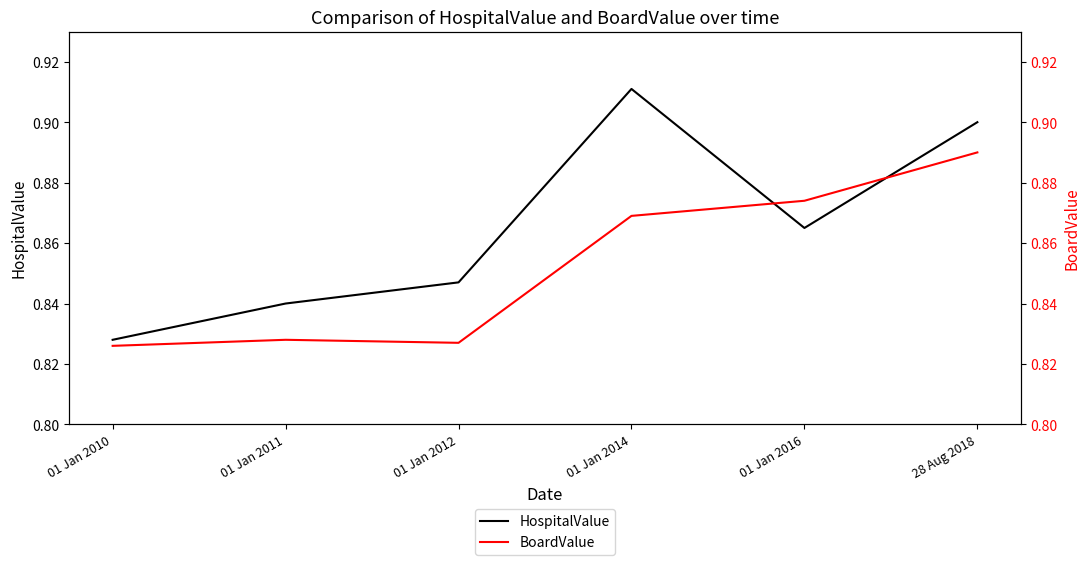

At how many categories does at least one series exceed 0?

6